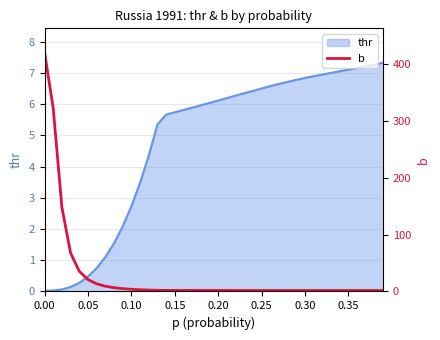

Is it true that thr equals 4.1 at 0.20?

False